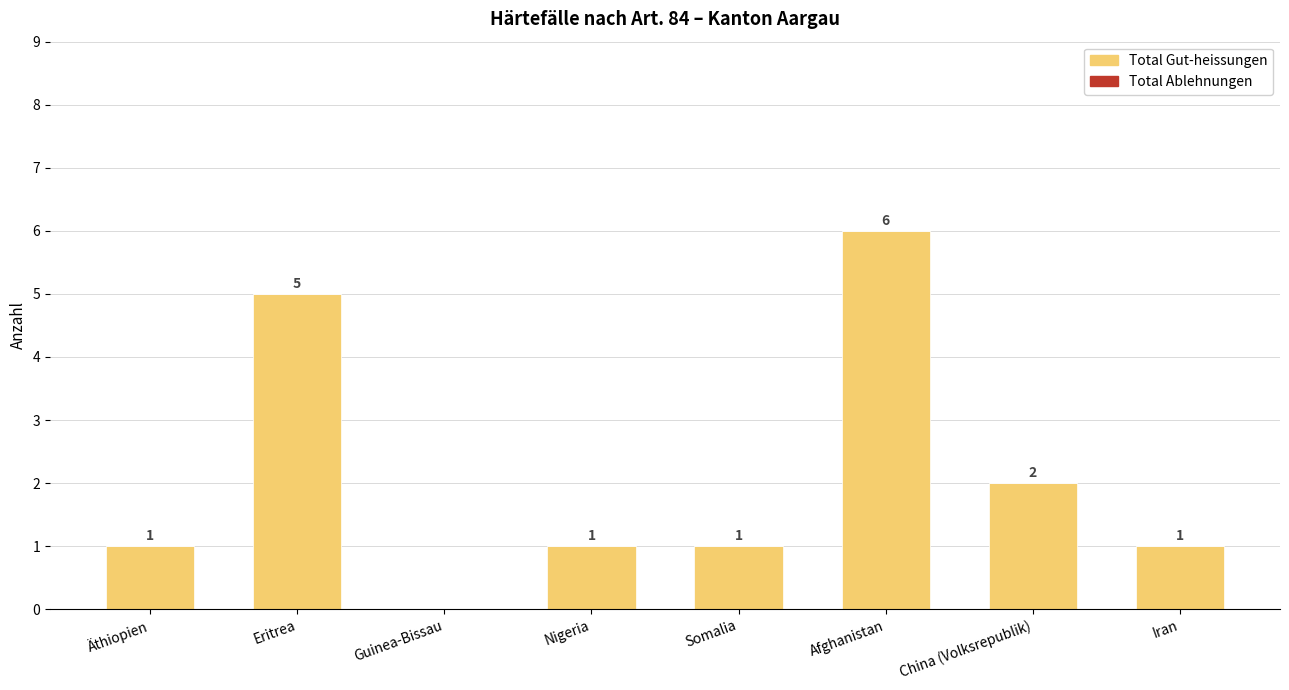

Between Guinea-Bissau and Afghanistan, which is larger?

Afghanistan